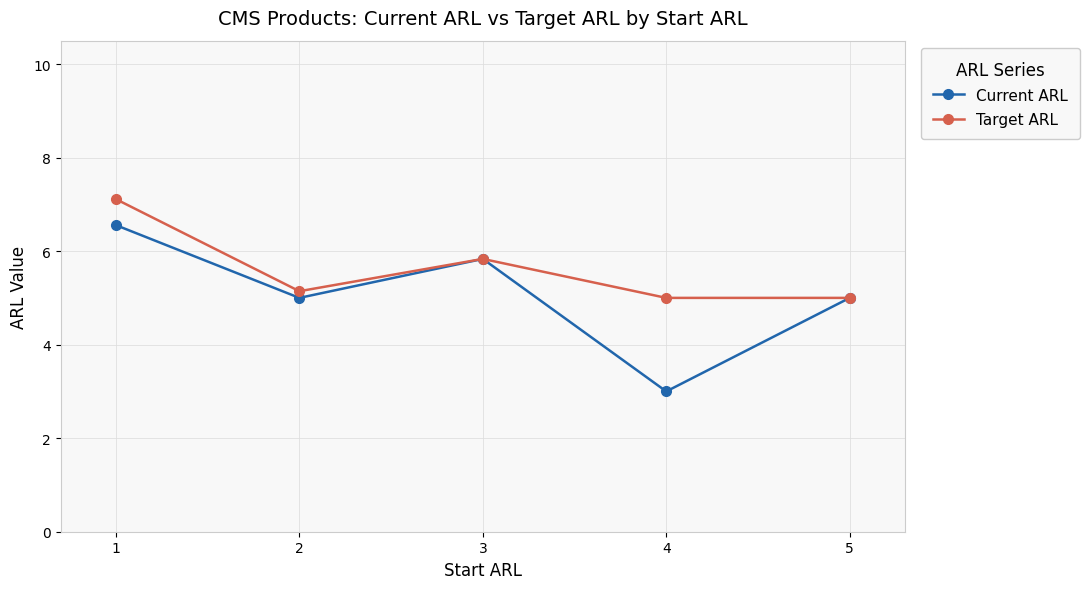

At which label is Target ARL closest to 6?

3